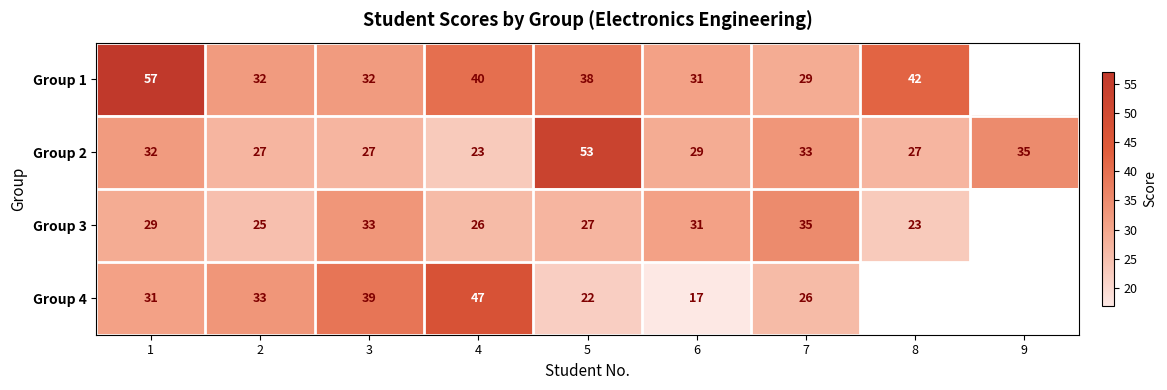

What is the difference between the second highest and second lowest values in the Group 2 series?

8